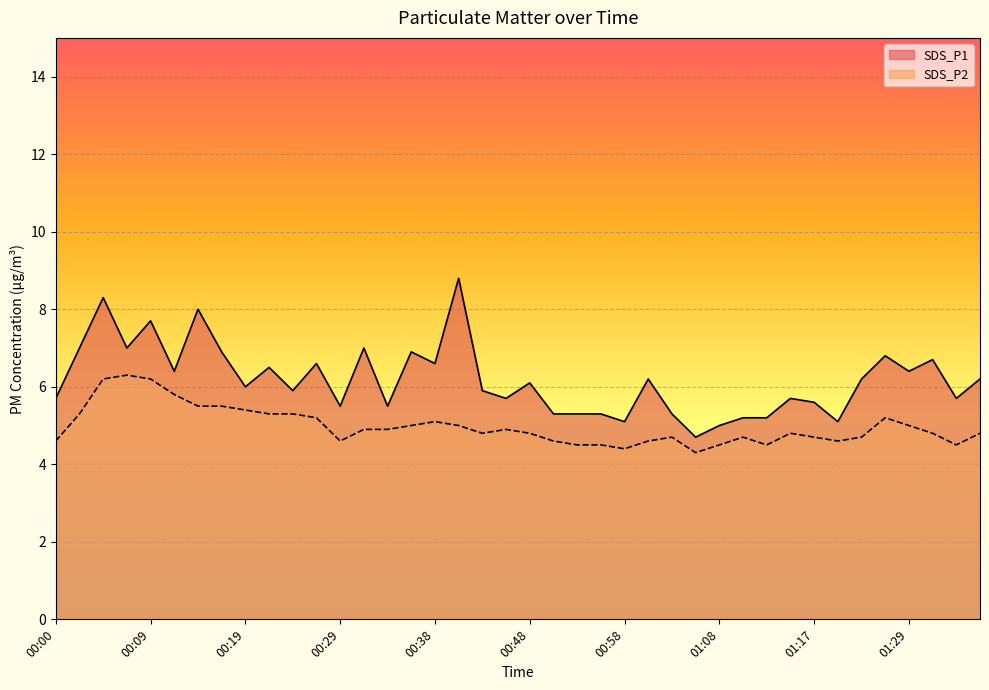

The SDS_P2 series shows 4.7 at 01:10. True or false?

True